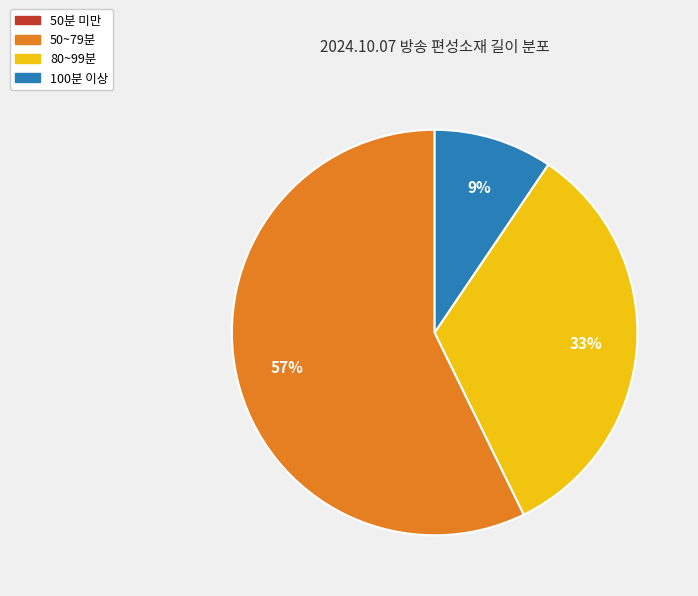

Does any single category account for the majority?

Yes